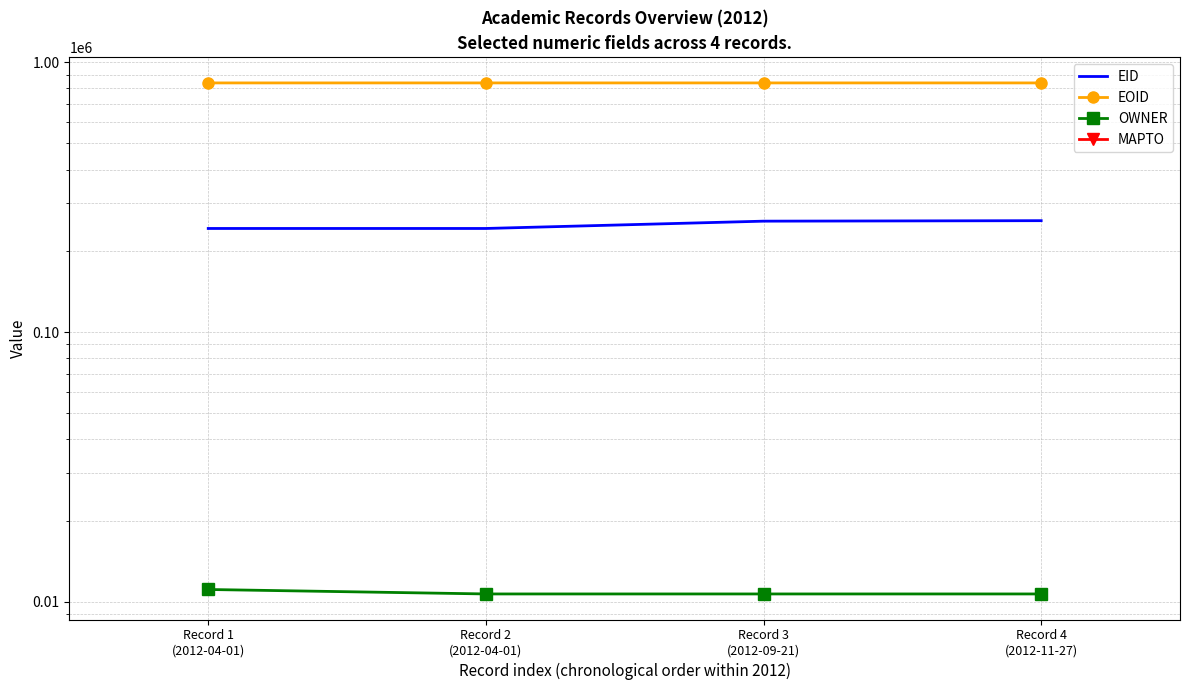

What position from the right is Record 2
(2012-04-01)?

3